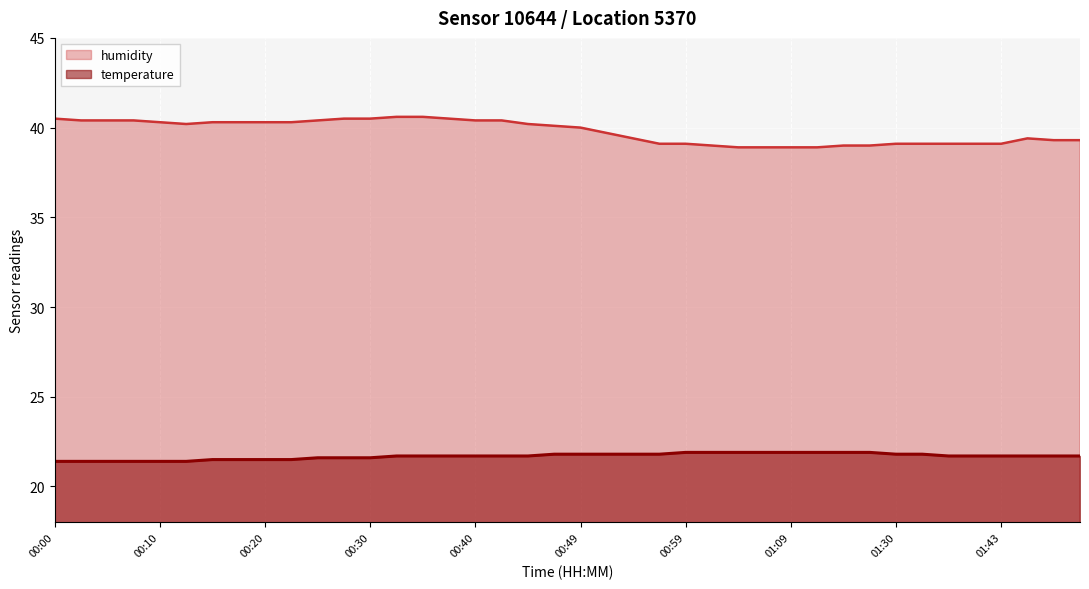

What is the difference between the second highest and second lowest values in the temperature series?

0.5